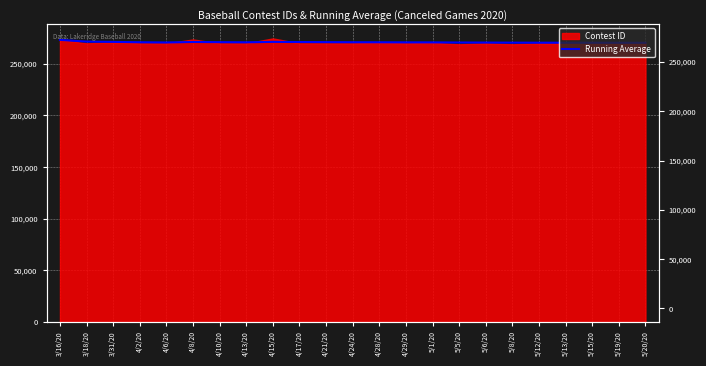

At which category does the chart reach its minimum across all series?

5/20/20